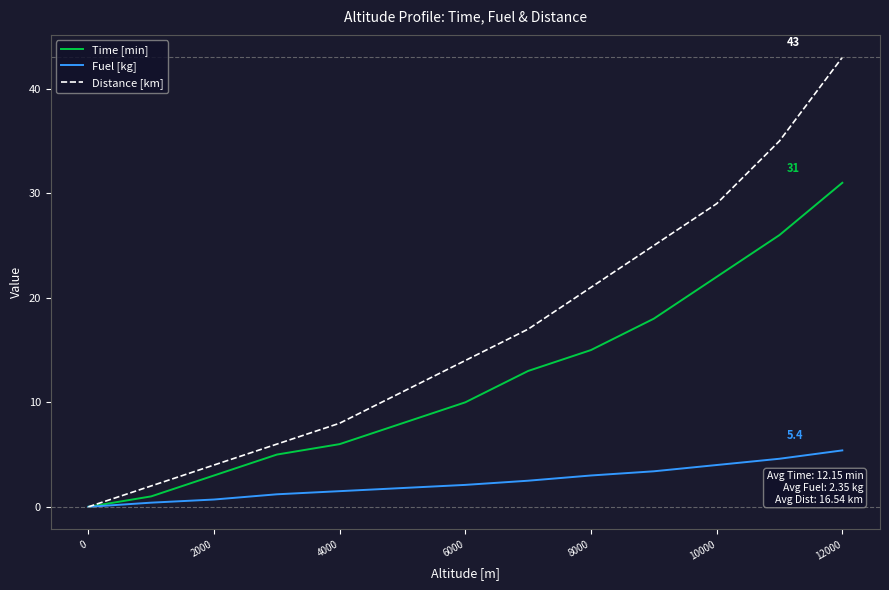

Which series has the largest total across all categories?

Distance [km]